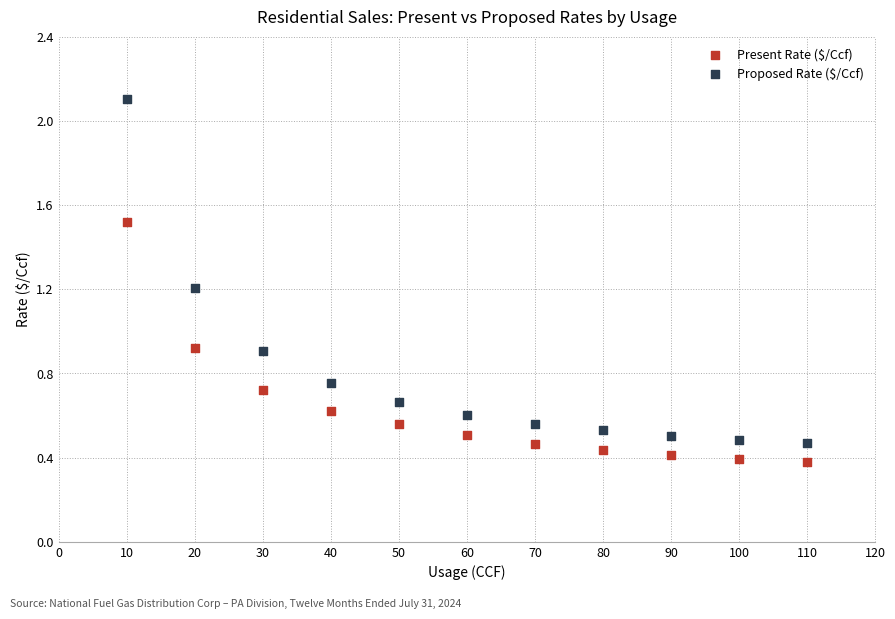

Which series reaches the minimum Y coordinate?

Present Rate ($/Ccf)